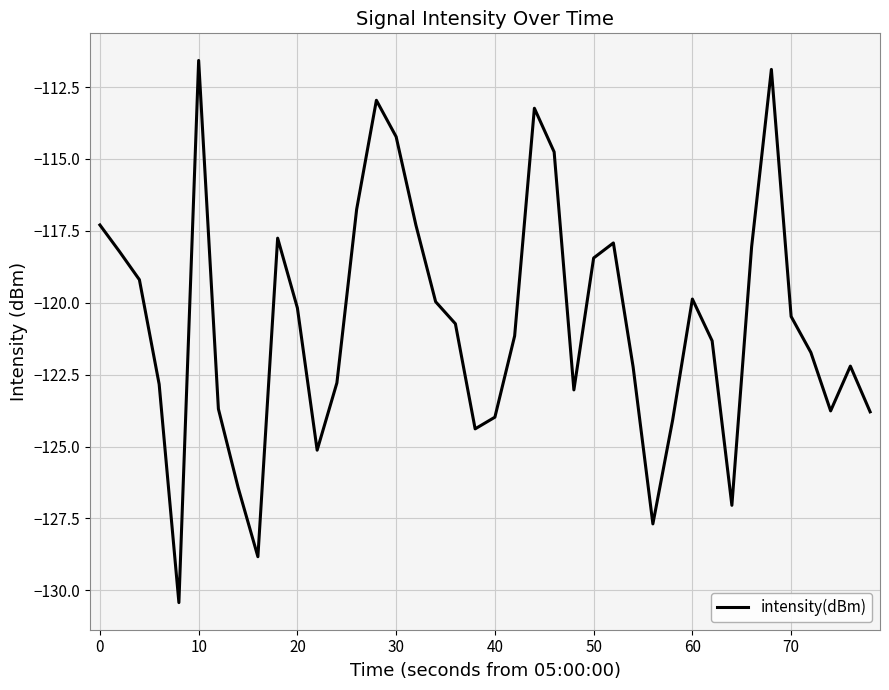

What is the maximum value shown in the chart?

-111.6